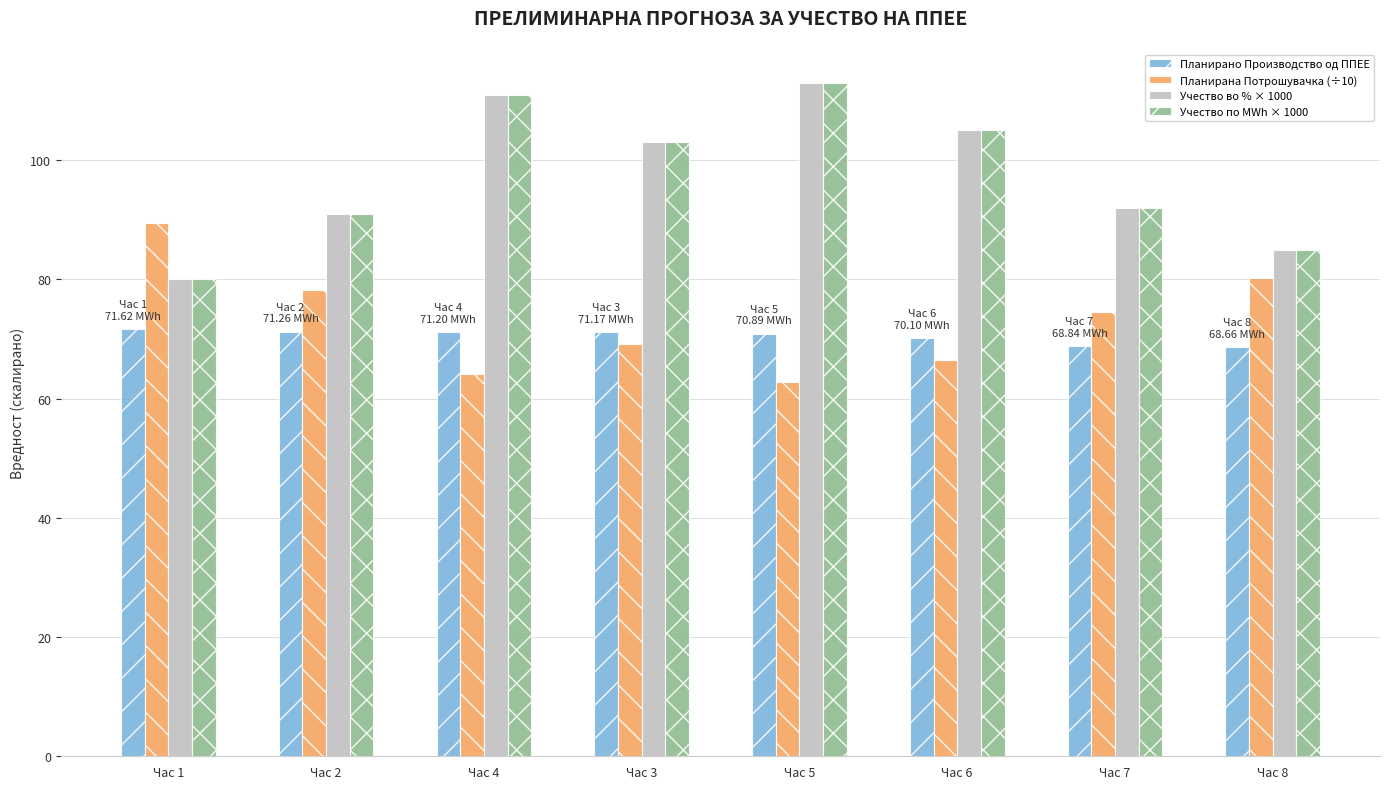

What is the maximum value shown in the chart?

113.0